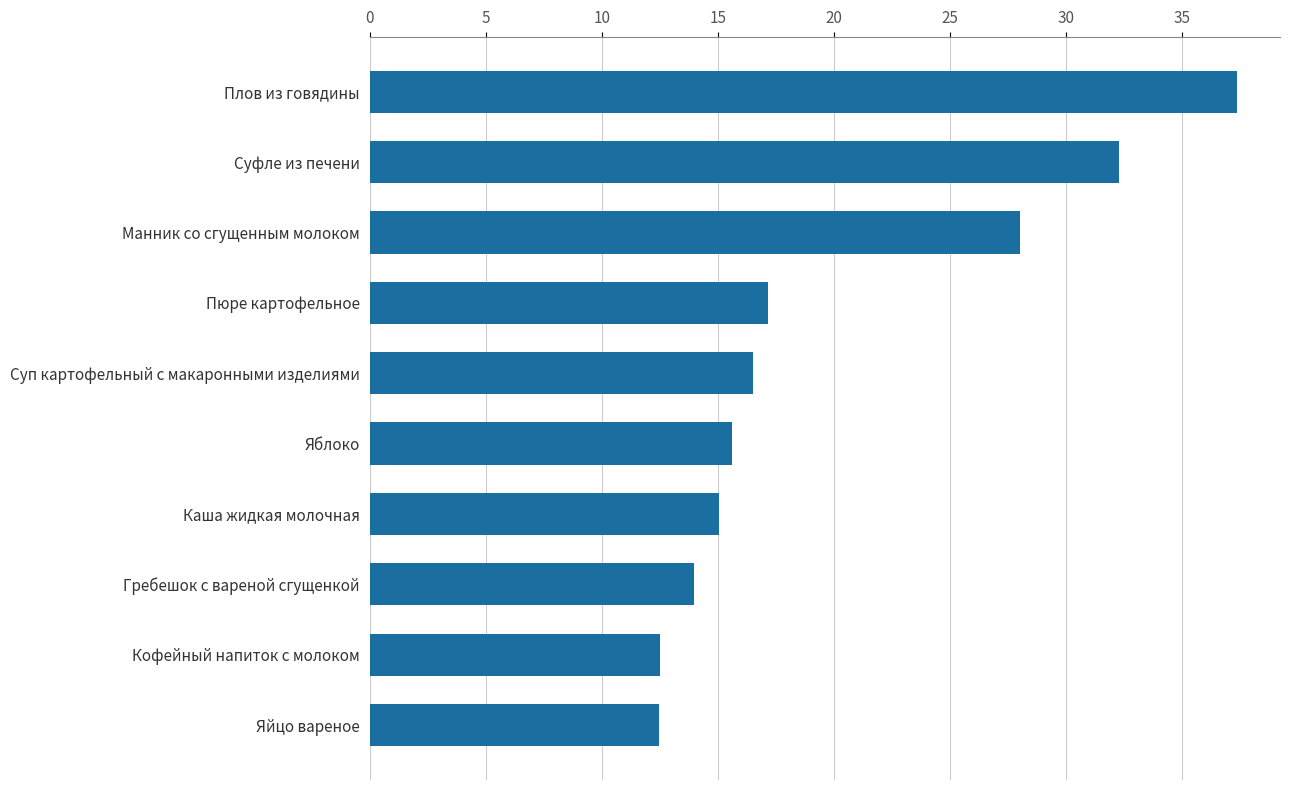

What is the change in value from Кофейный напиток с молоком to Суп картофельный с макаронными изделиями?

+4.0